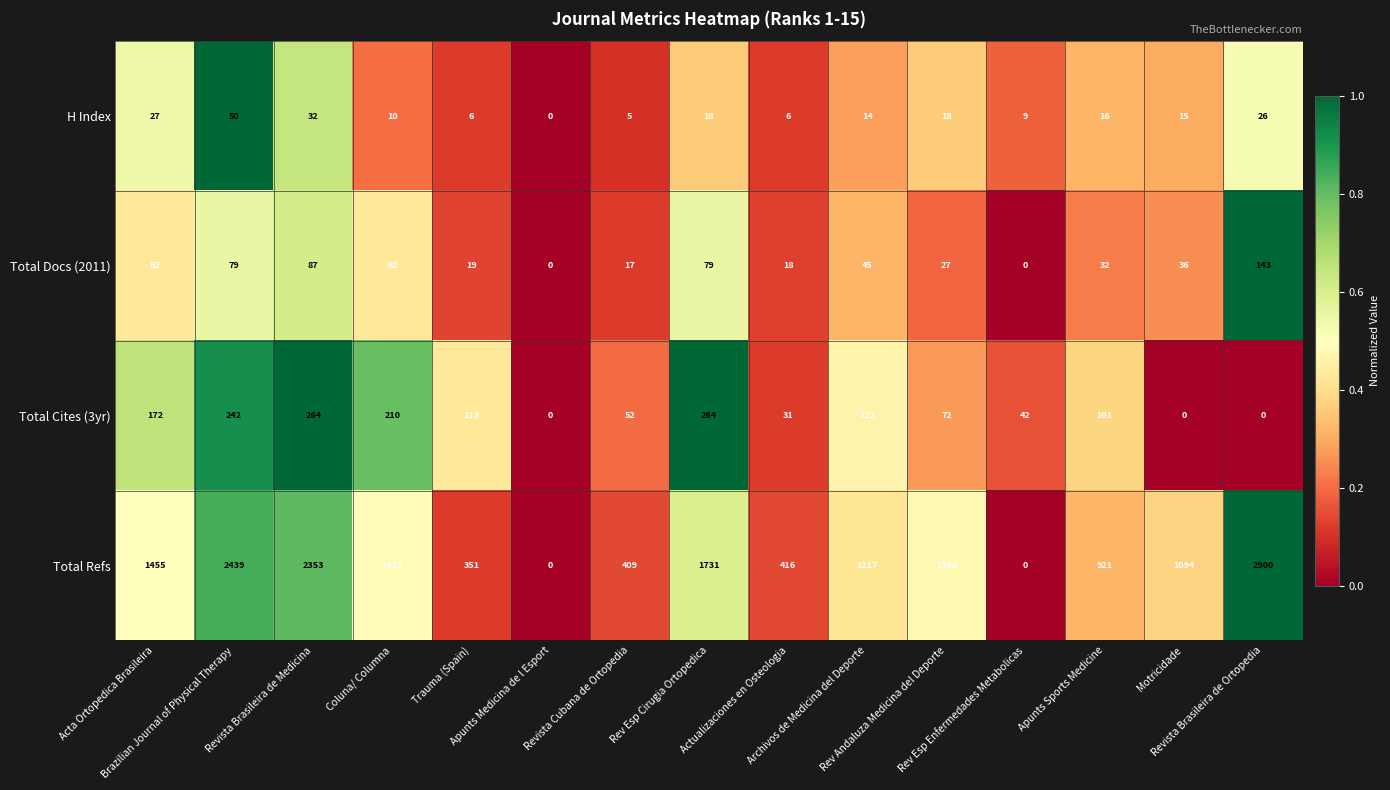

Which series has the widest spread of values?

Total Refs